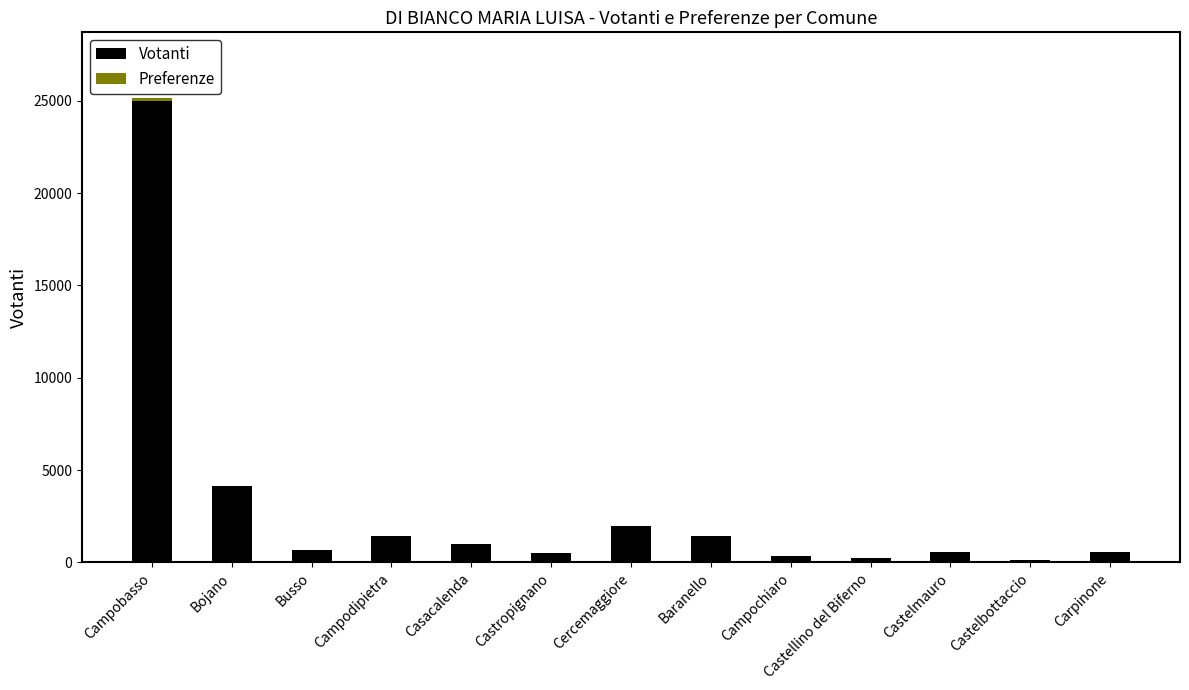

At which category is the sum across all series the highest?

Campobasso